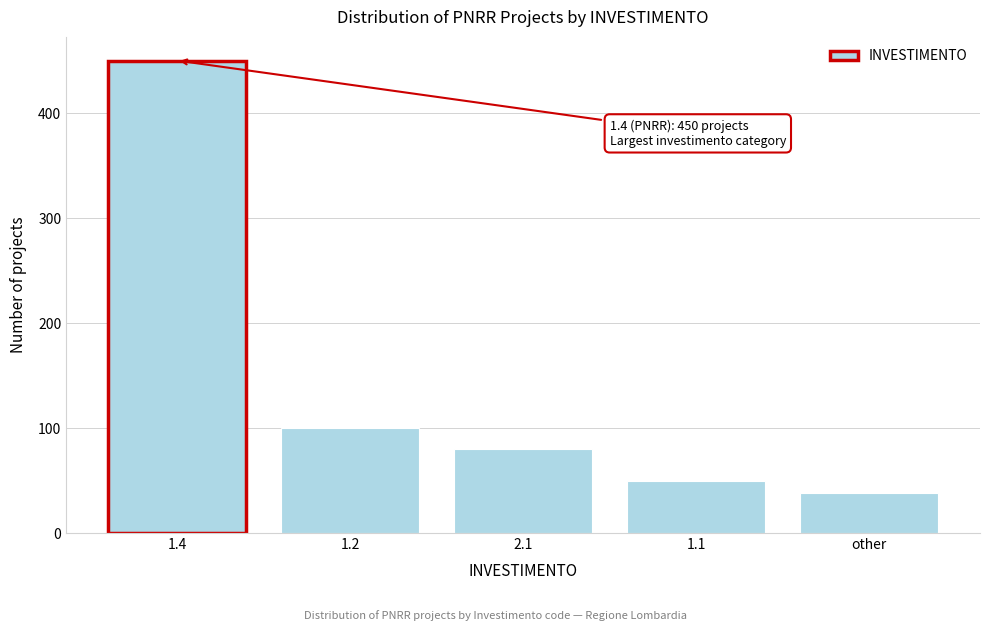

Reading left to right, transcribe all the data shown in this chart.

1.4=450	1.2=100	2.1=80	1.1=50	other=38